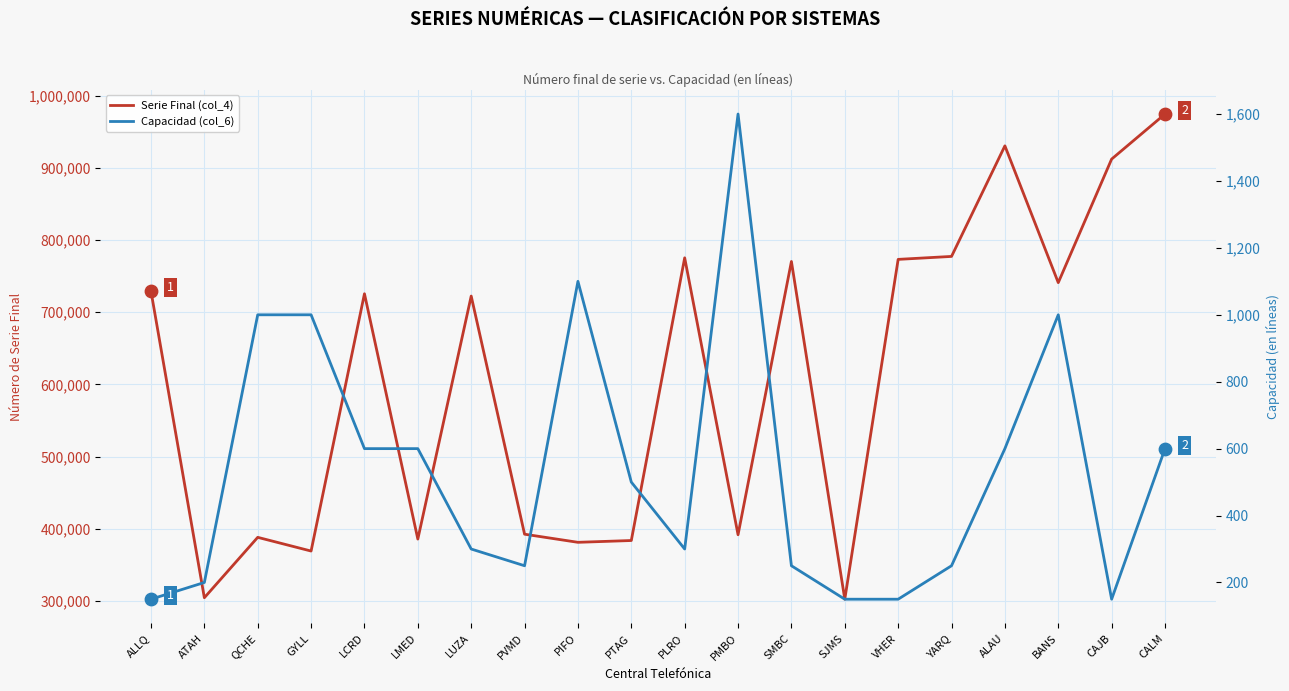

Which series has the largest Y range (max minus min)?

Serie Final (col_4)